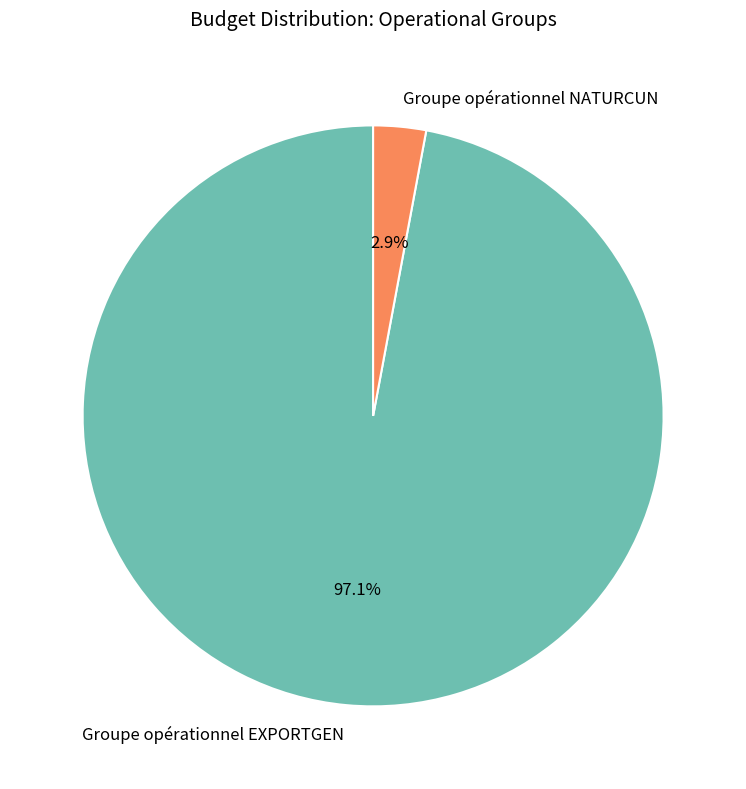

What is the smallest slice in the pie chart?

Groupe opérationnel NATURCUN